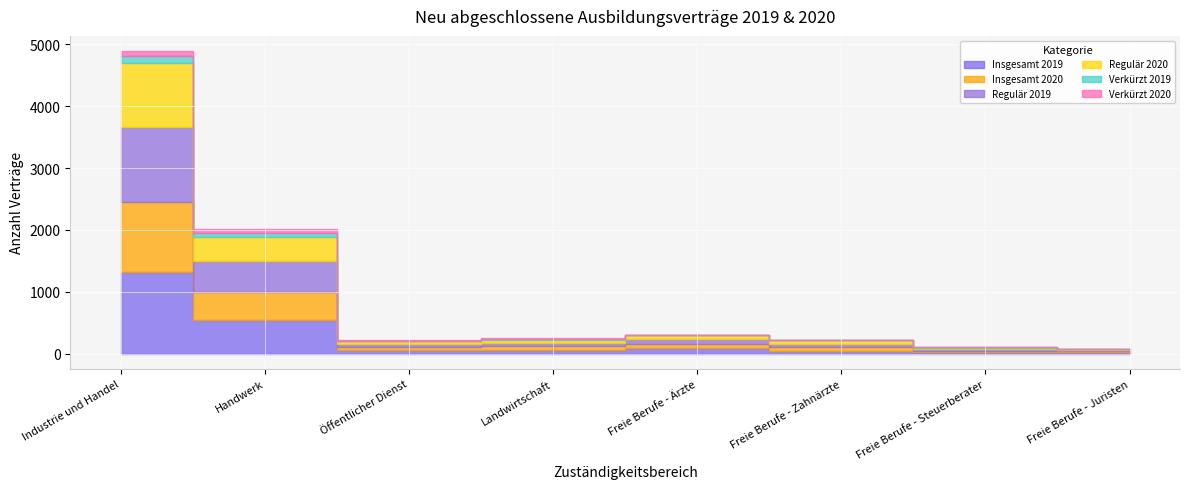

In Insgesamt 2020, how many points are lower than both neighbors (excluding endpoints)?

1